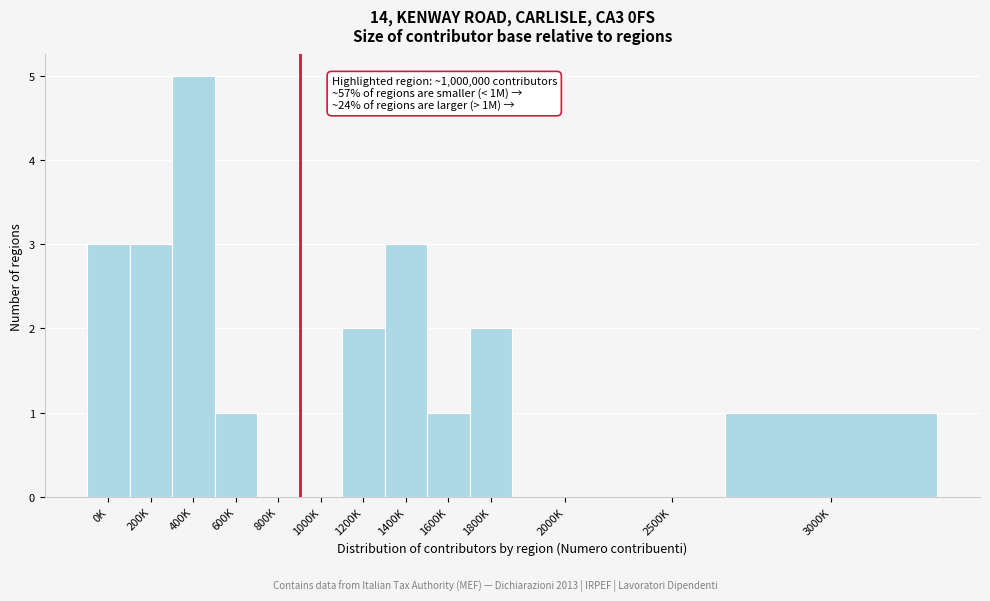

Reading left to right, list all the values displayed in this chart.

0K=3	200K=3	400K=5	600K=1	800K=0	1000K=0	1200K=2	1400K=3	1600K=1	1800K=2	2000K=0	2500K=0	3000K=1